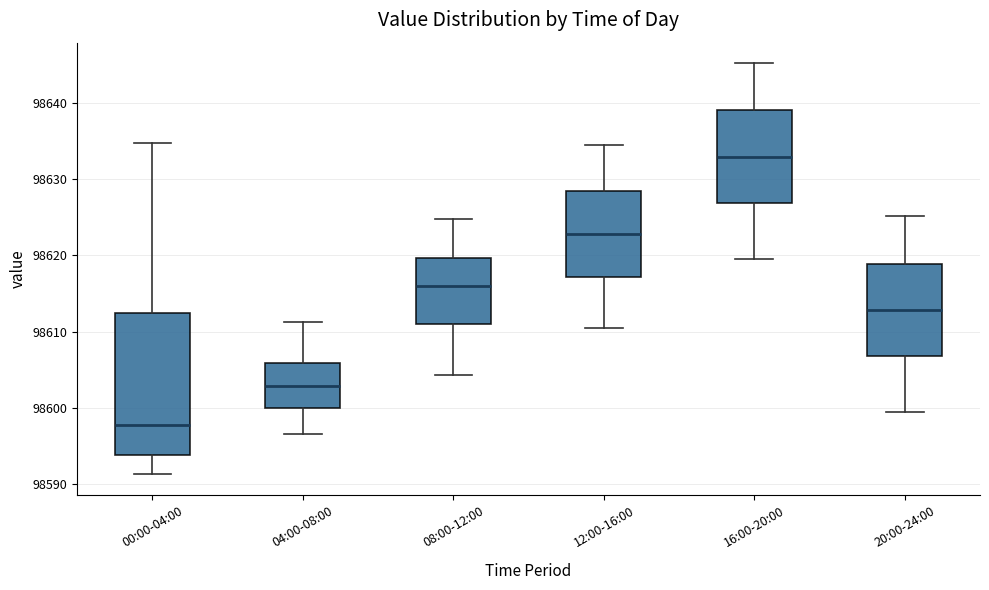

Which box is the tallest, from its lower edge to its upper edge?

00:00-04:00